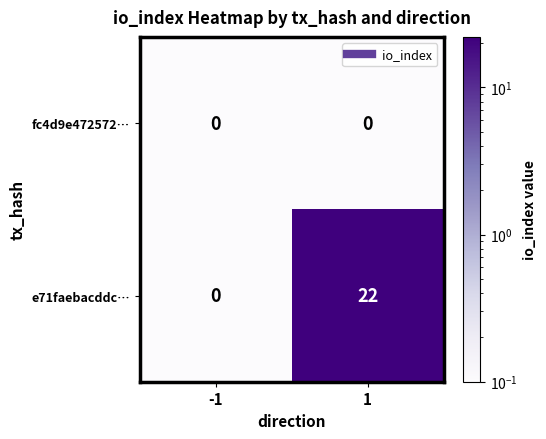

What is the greatest value displayed?

22